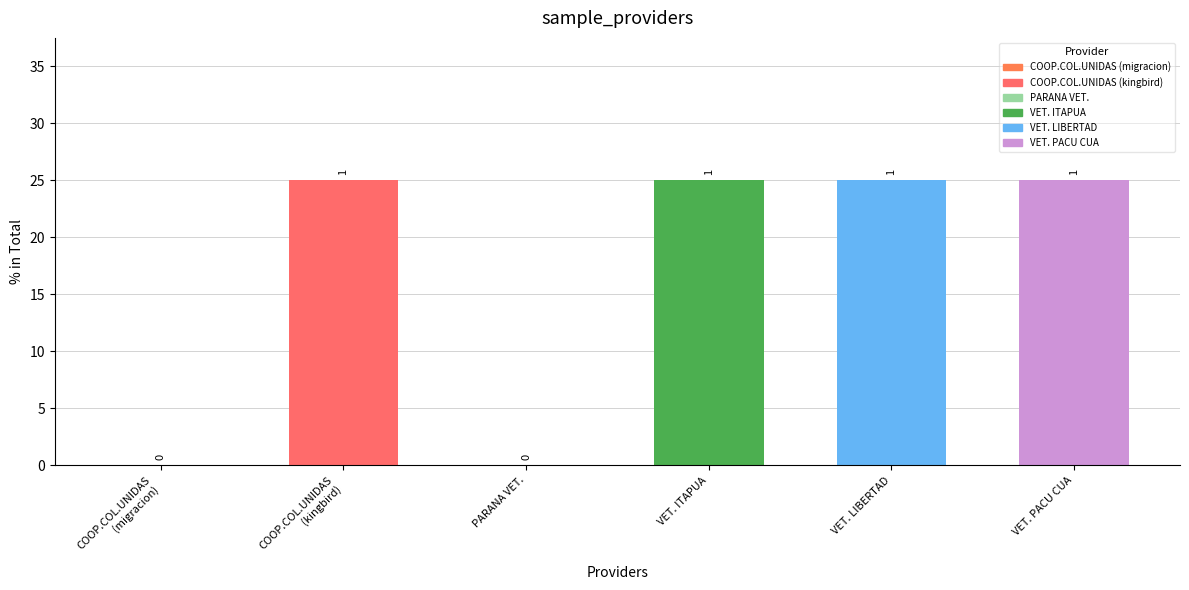

What is the difference between the maximum and minimum values?

25